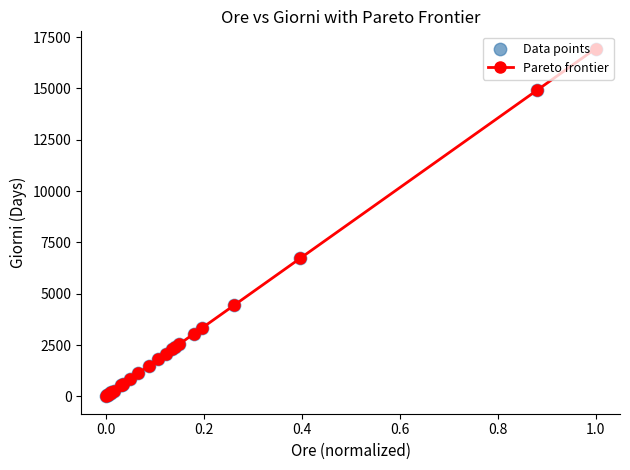

What is the maximum value shown in the chart?

16933